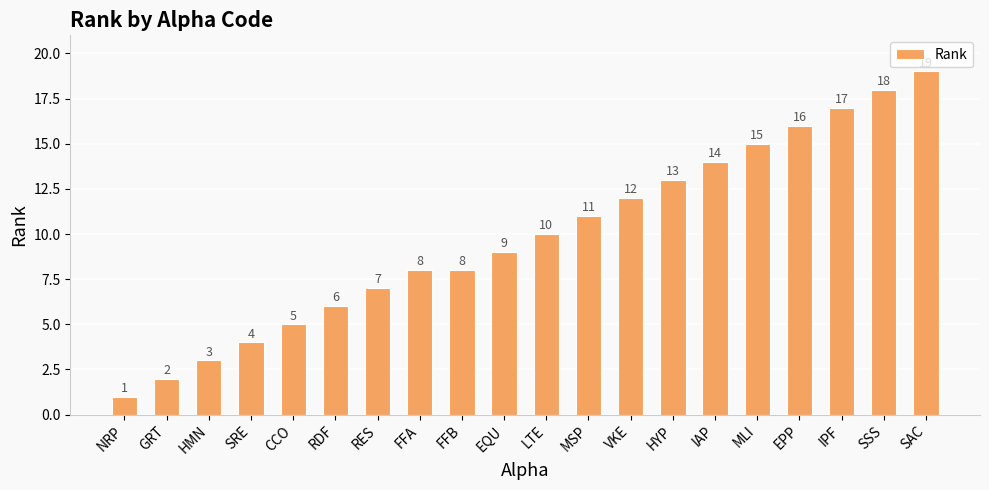

What is the minimum value shown in the chart?

1